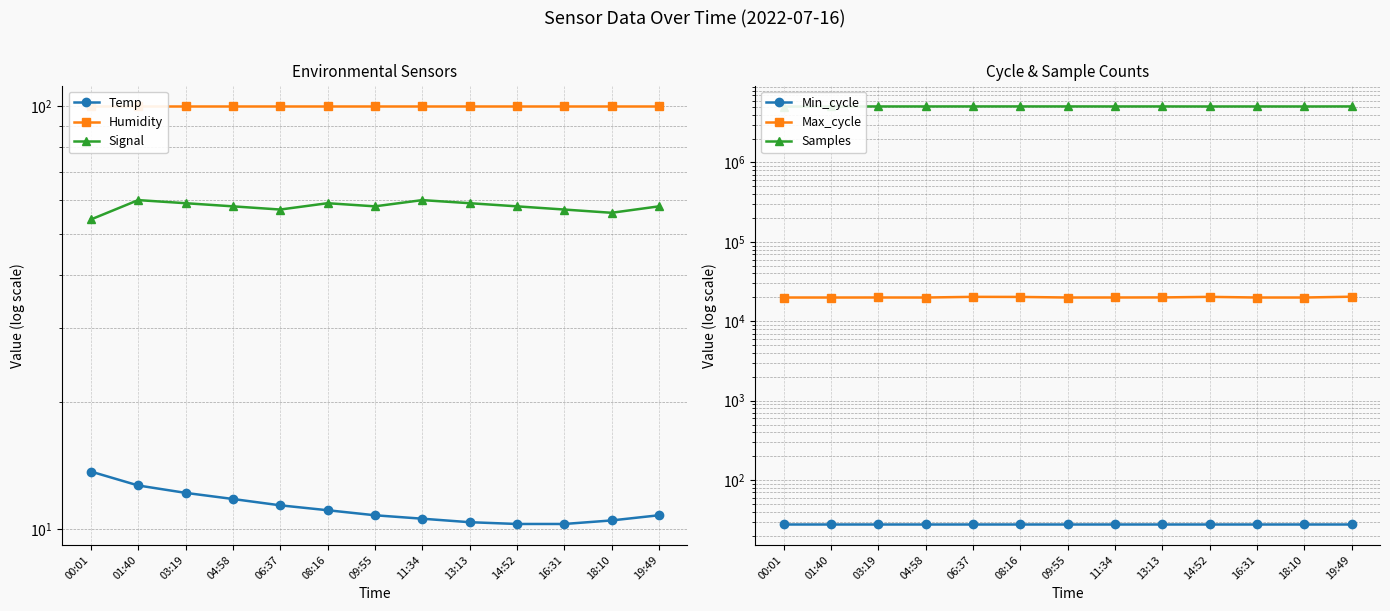

Which series changed the most between 01:40 and 14:52?

Samples